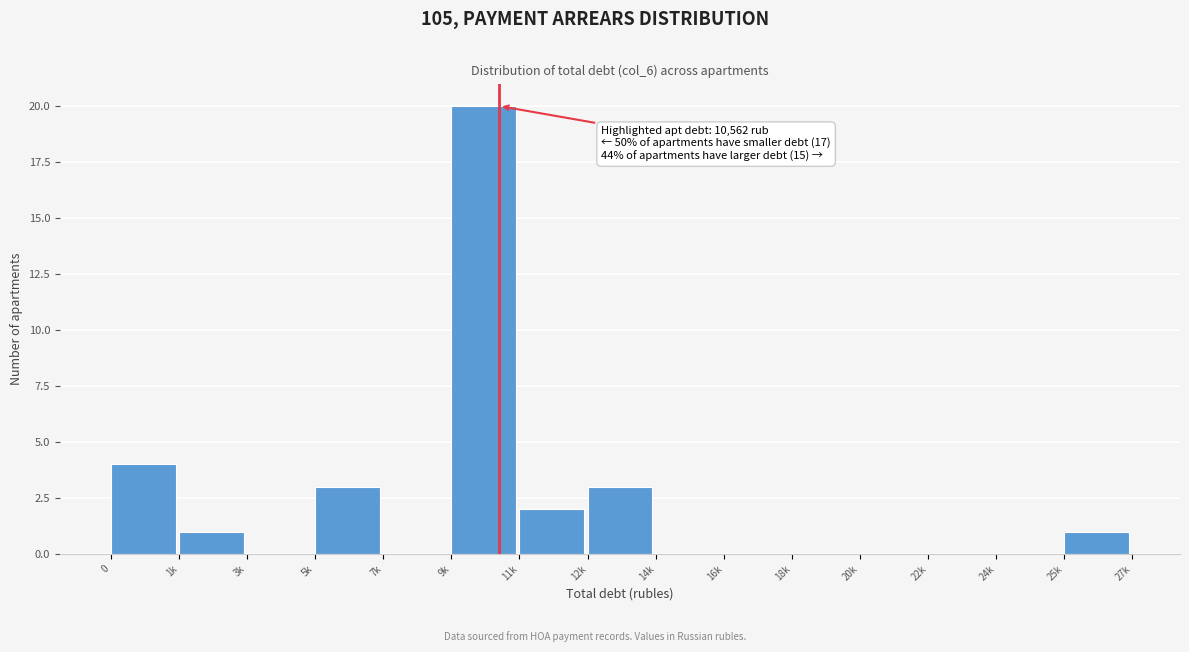

Reading left to right, list all the values displayed in this chart.

0=4	1k=1	3k=0	5k=3	7k=0	9k=20	11k=2	12k=3	14k=0	16k=0	18k=0	20k=0	22k=0	24k=0	25k=1